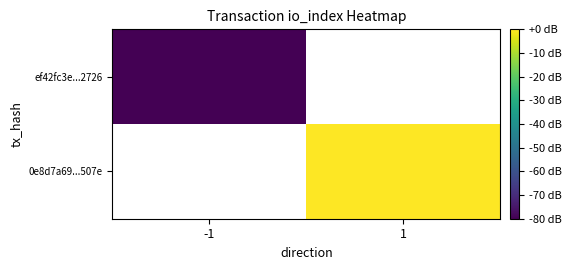

How many series are shown in this chart?

2